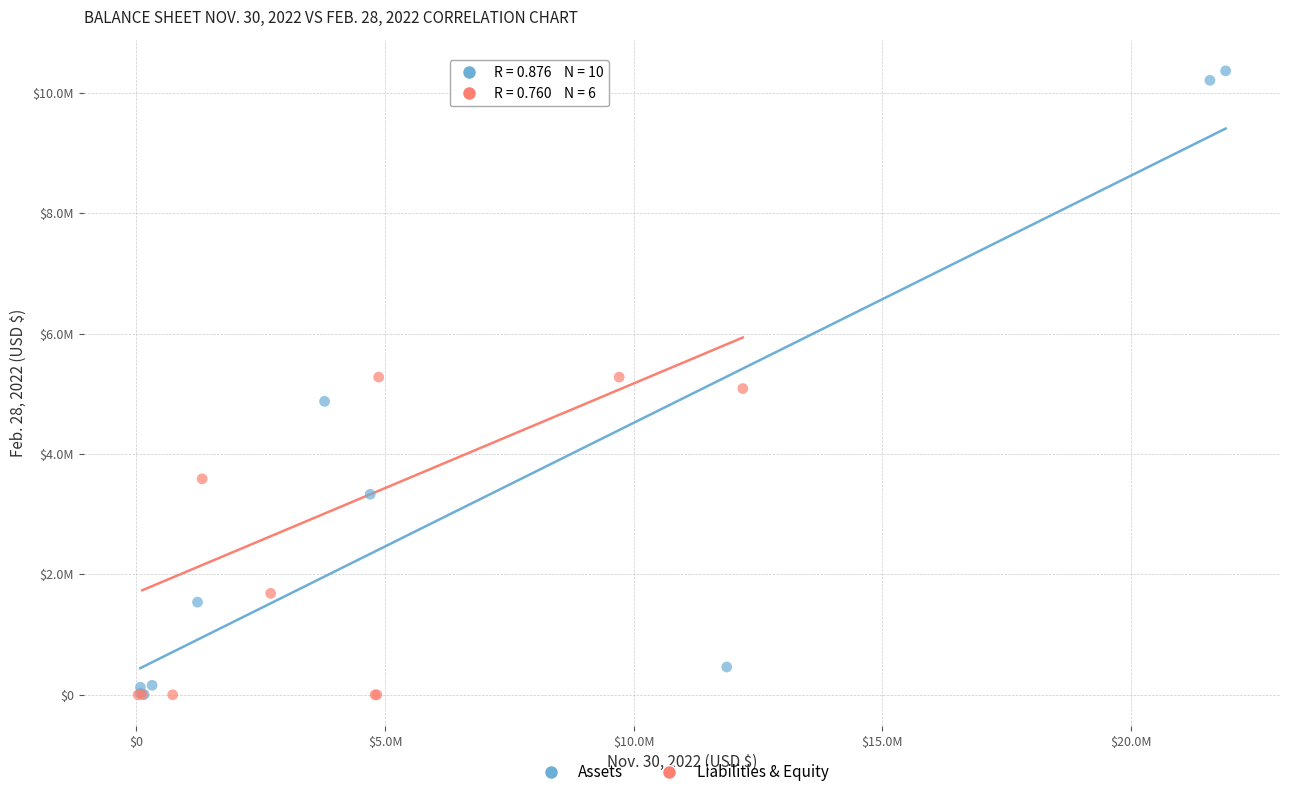

What are all the series names shown in the legend?

Assets, Liabilities & Equity